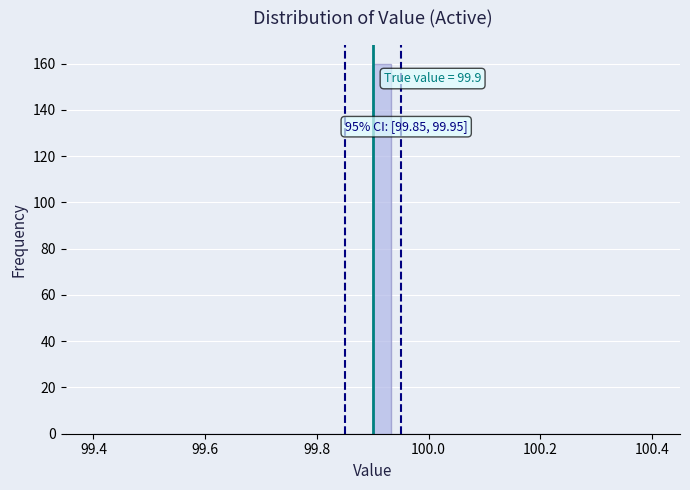

Read against the x-axis, roughly where is the centre of the tallest bar?

99.92